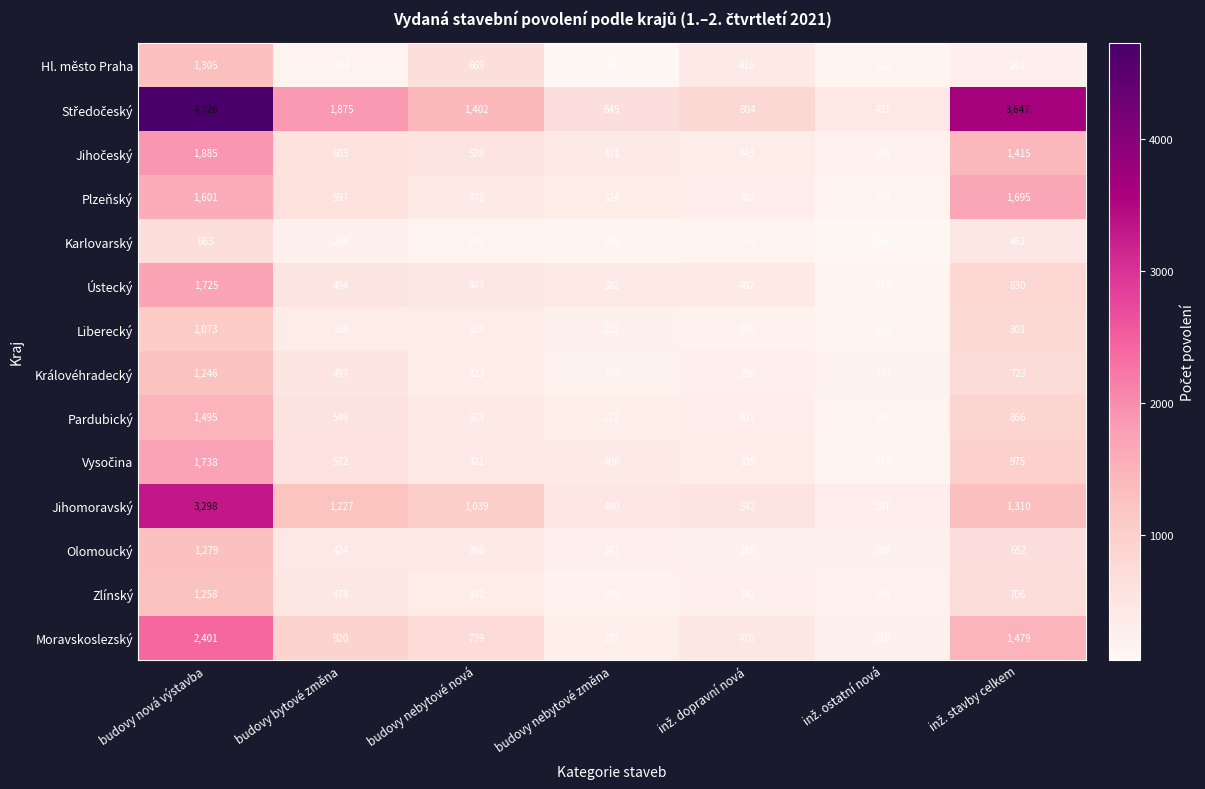

What is the minimum value shown in the chart?

56